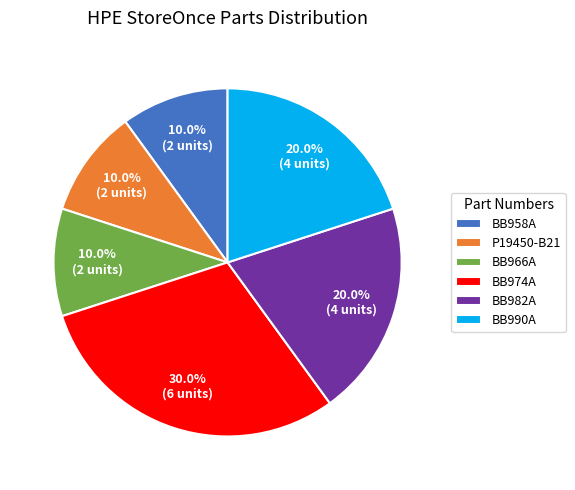

Which slice is the largest?

BB974A